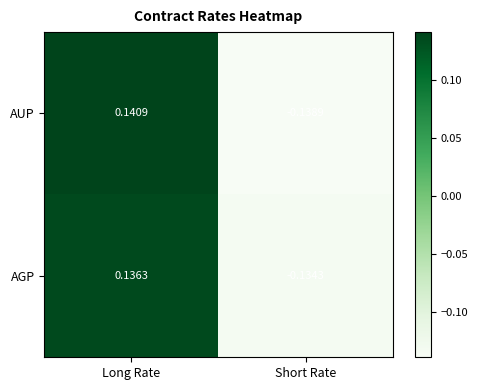

At how many categories does at least one series exceed 0?

1